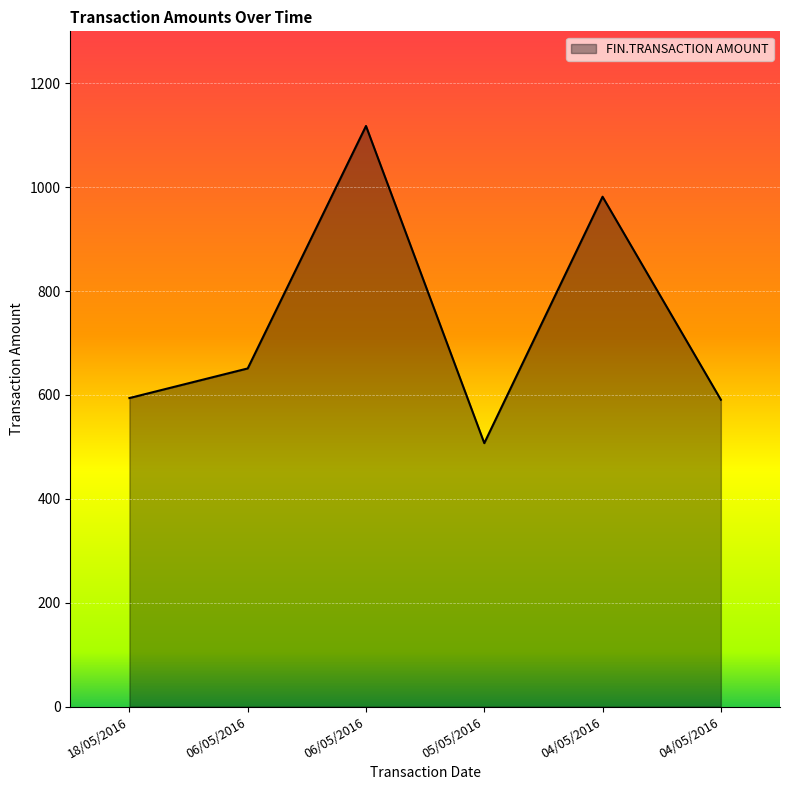

Count the number of data series in this chart.

1